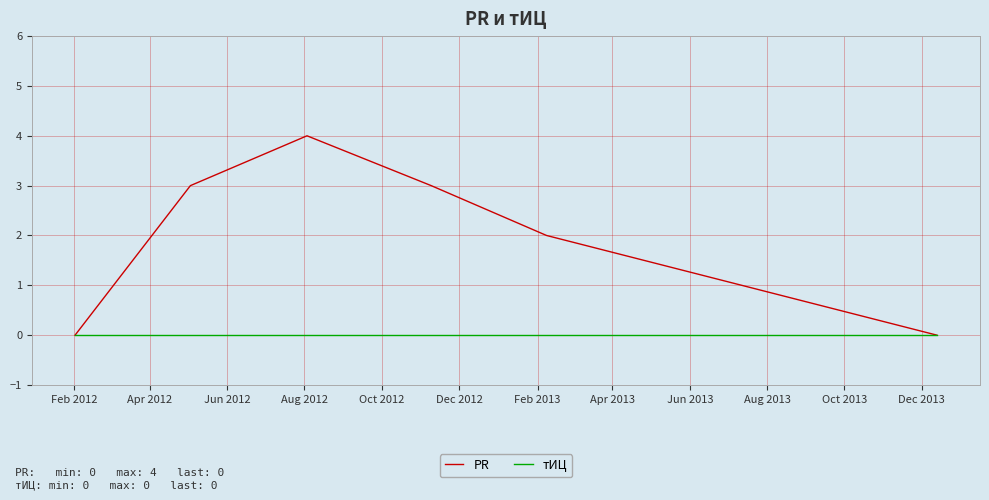

What is the maximum value shown in the chart?

4